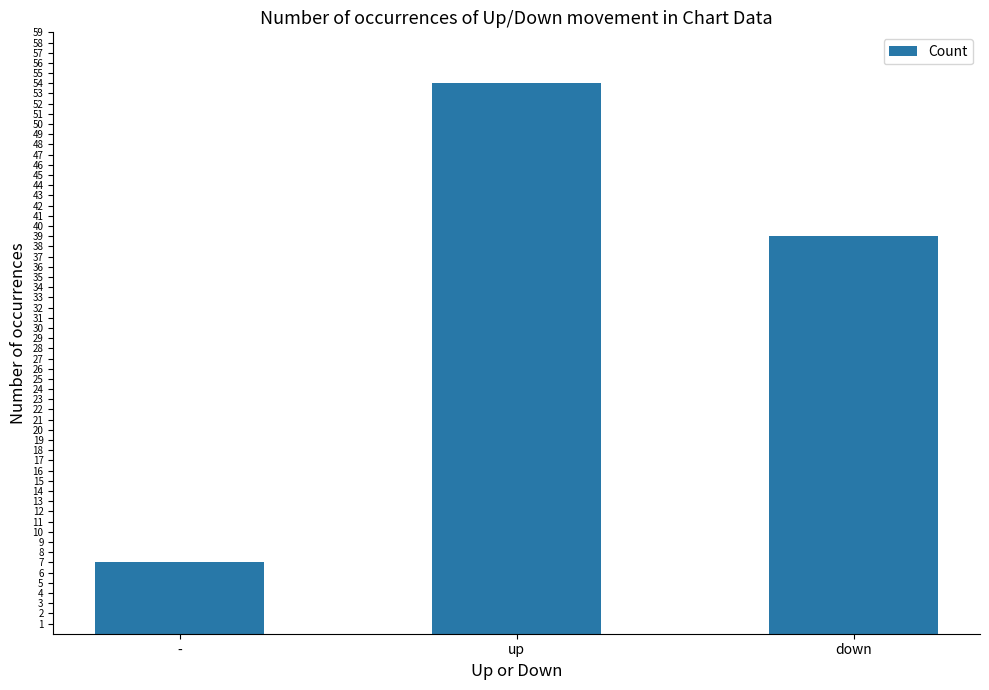

What is the ratio of the value at - to the value at up?

0.1